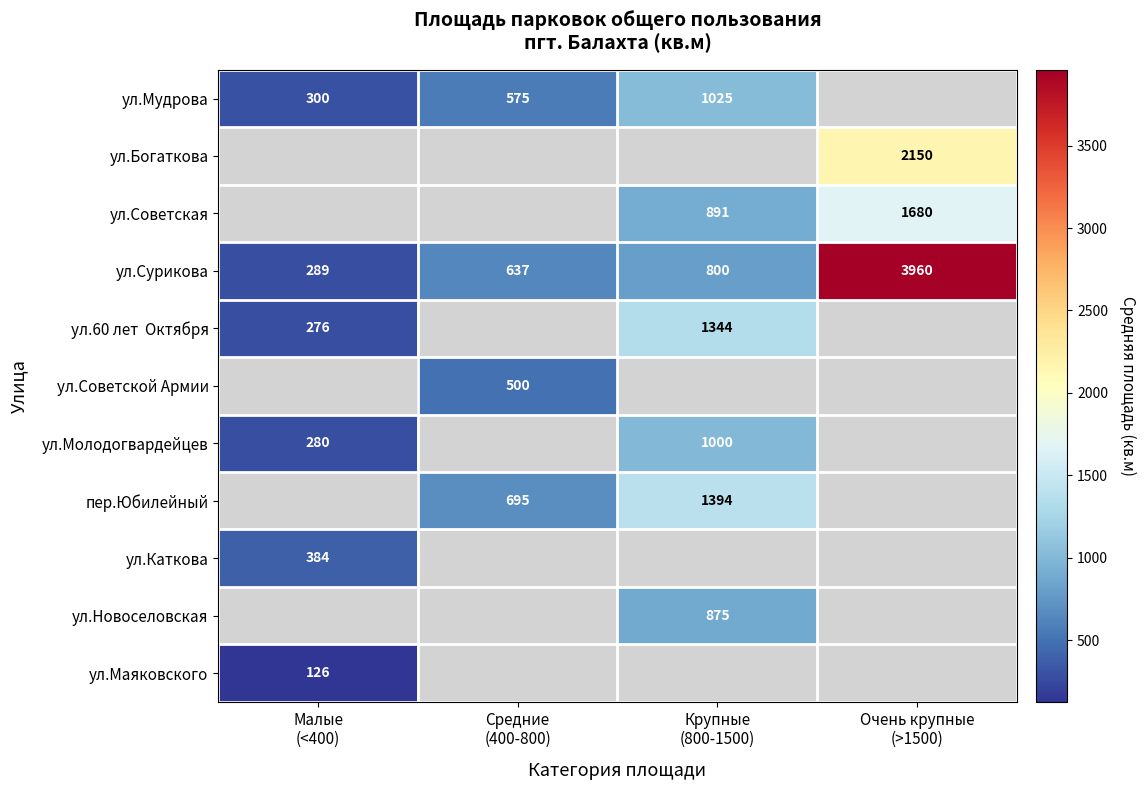

The value of ул.Сурикова at Средние (400-800) is 187.0. True or false?

False